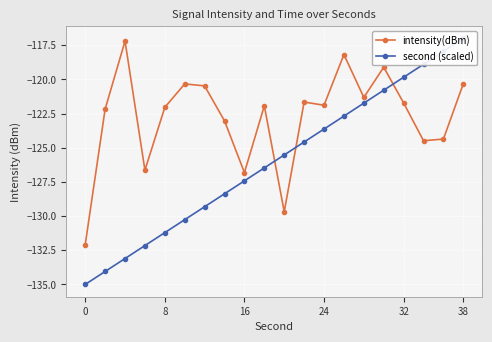

True or false: intensity(dBm) has more than 2 interior local peaks.

True